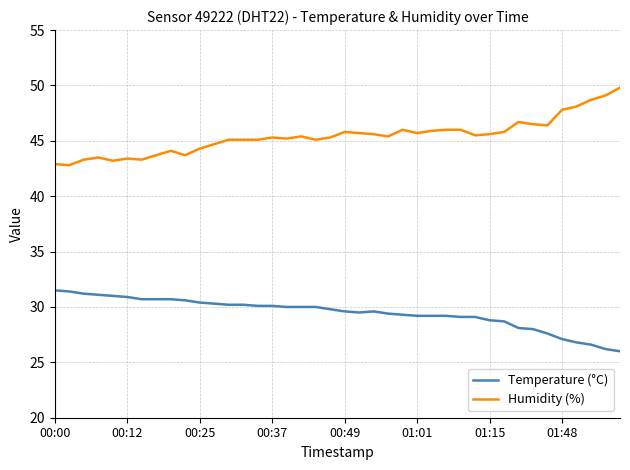

Rank the series by their maximum value, from highest to lowest.

Humidity (%), Temperature (°C)